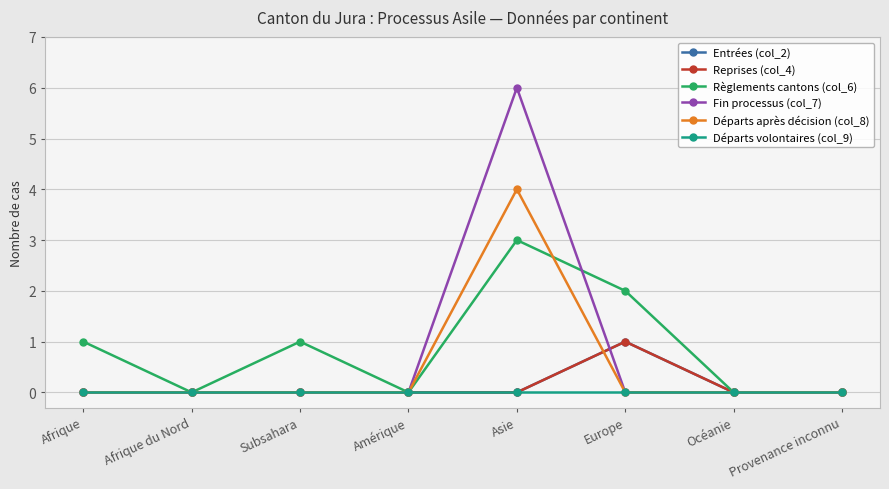

Does the chart have visible grid lines?

Yes